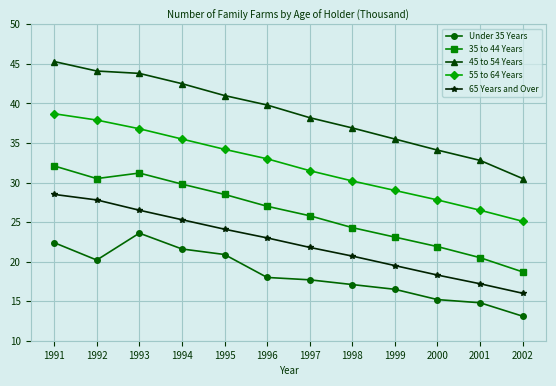

The value of 65 Years and Over at 2002 is 16.0. True or false?

True